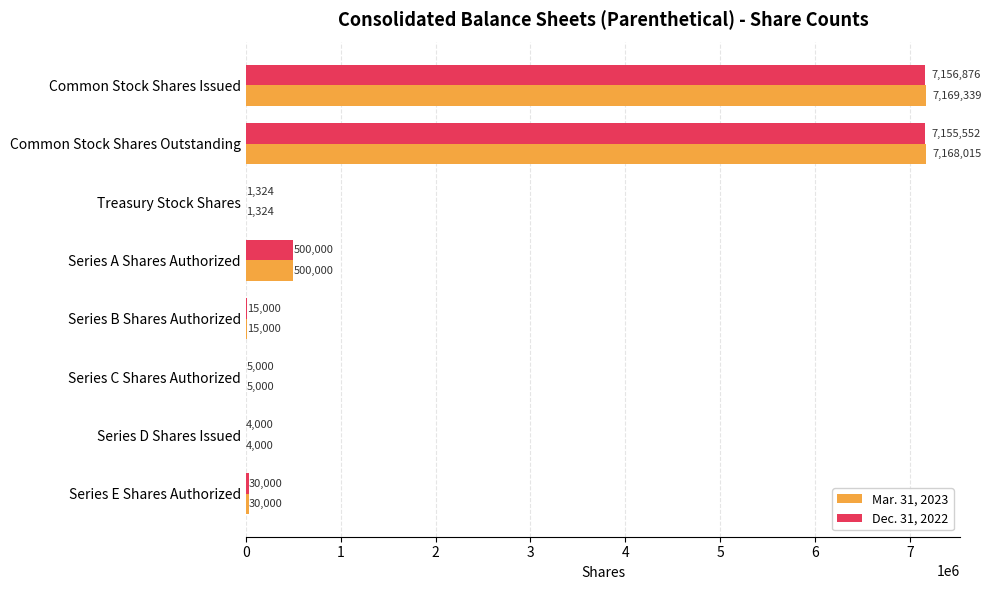

Is it true that Dec. 31, 2022 equals 5000 at Series C Shares Authorized?

True